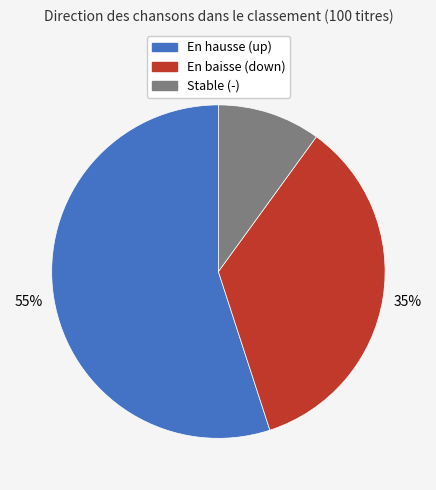

The En baisse (down) slice represents 49% of the pie. True or false?

False